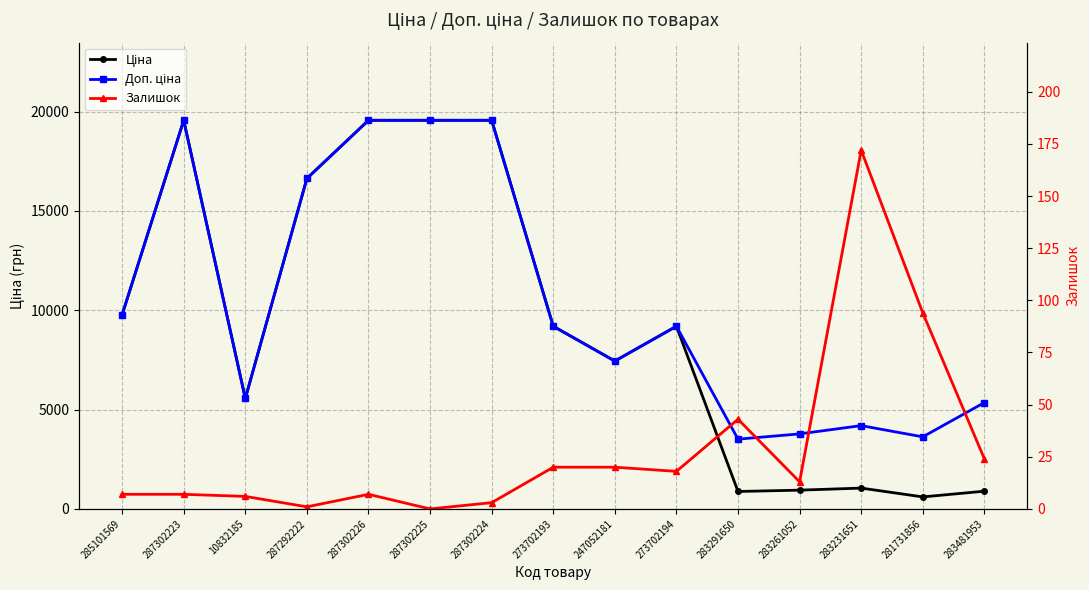

True or false: Ціна and Залишок cross at least once.

False